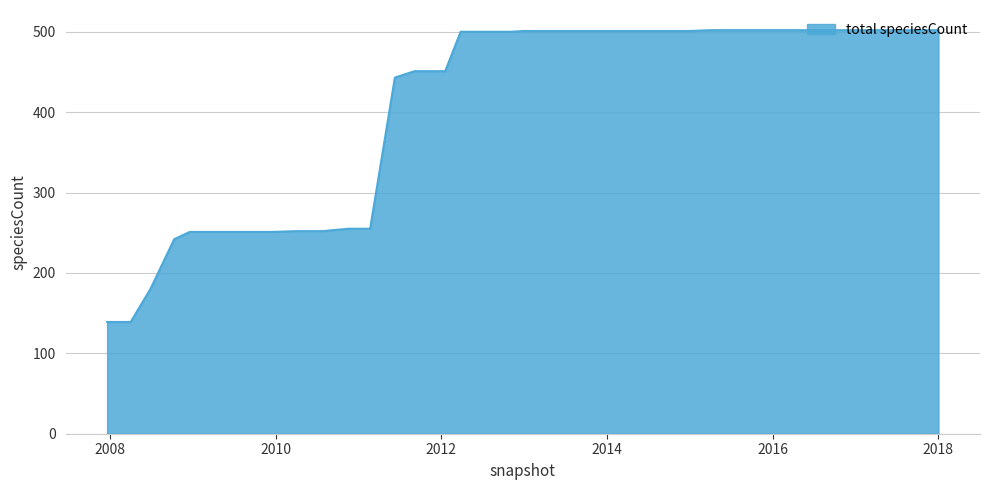

How many lines are shown in the chart?

1